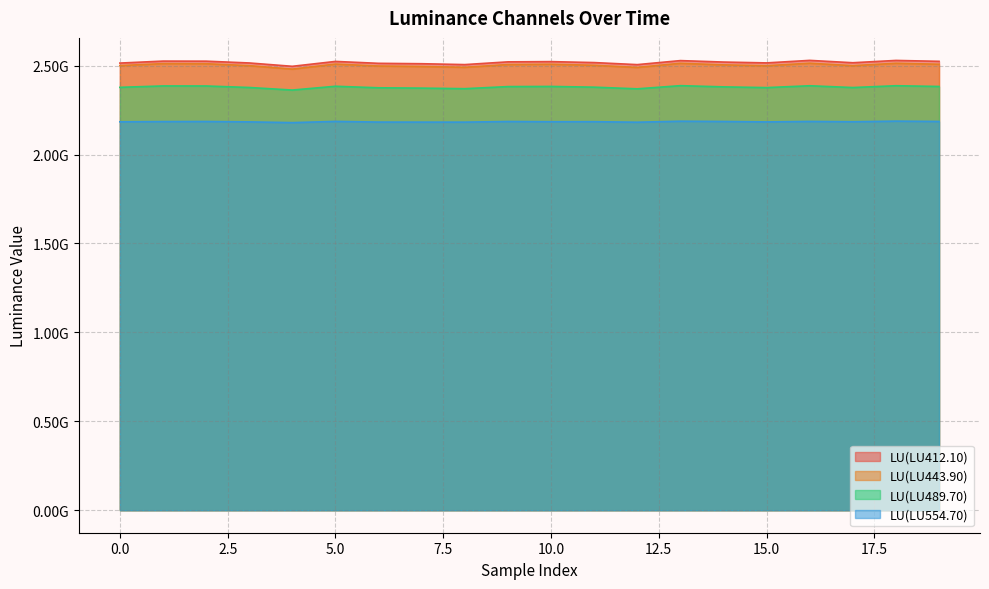

Does the chart have visible grid lines?

Yes